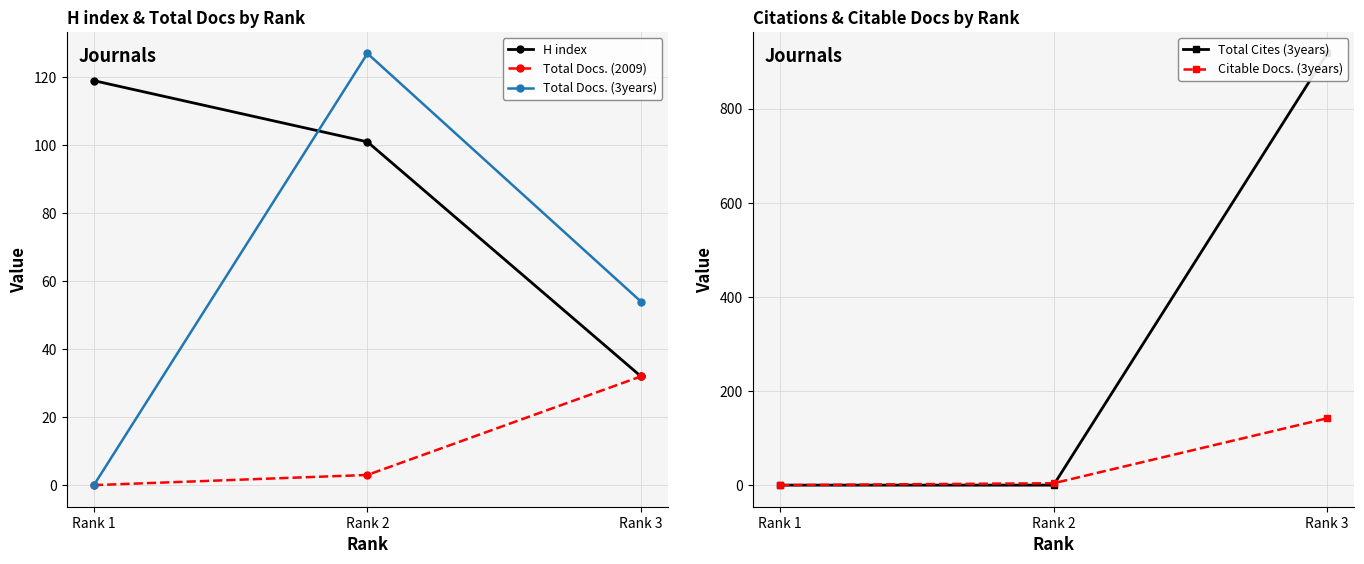

Reading left to right, transcribe all the data shown in this chart.

H index: Rank 1=119	Rank 2=101	Rank 3=32
Total Docs. (2009): Rank 1=0	Rank 2=3	Rank 3=32
Total Docs. (3years): Rank 1=0	Rank 2=127	Rank 3=54
Total Cites (3years): Rank 1=0	Rank 2=0	Rank 3=917
Citable Docs. (3years): Rank 1=0	Rank 2=4	Rank 3=142